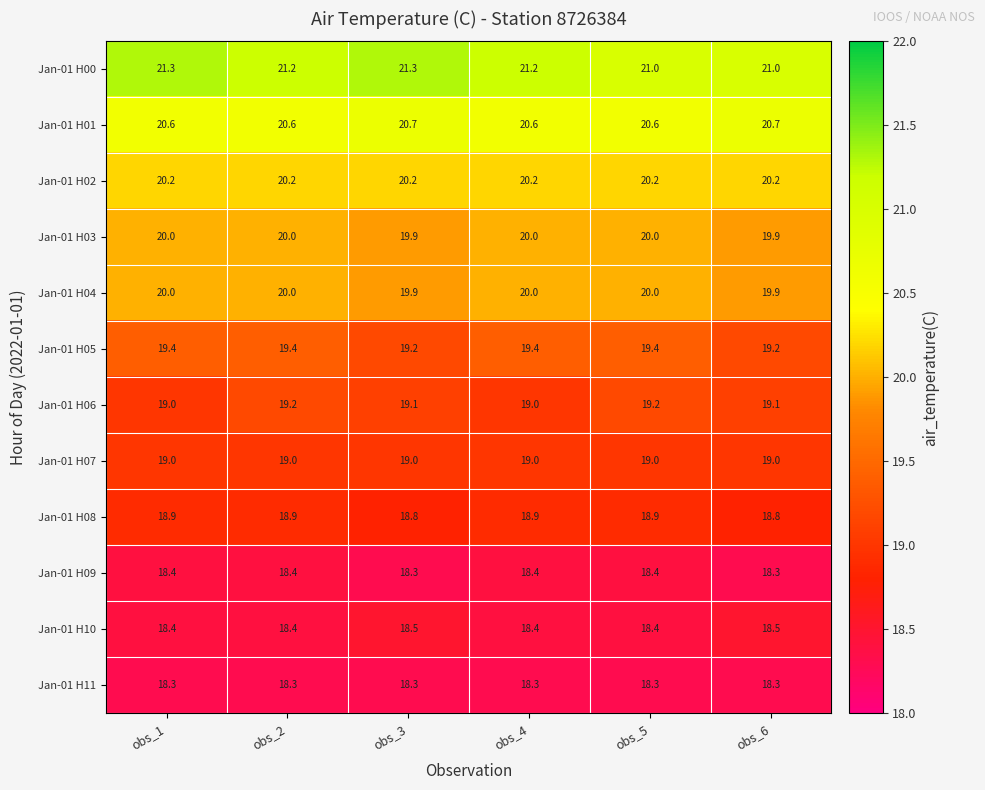

What is the total value across all series at obs_1?

233.5